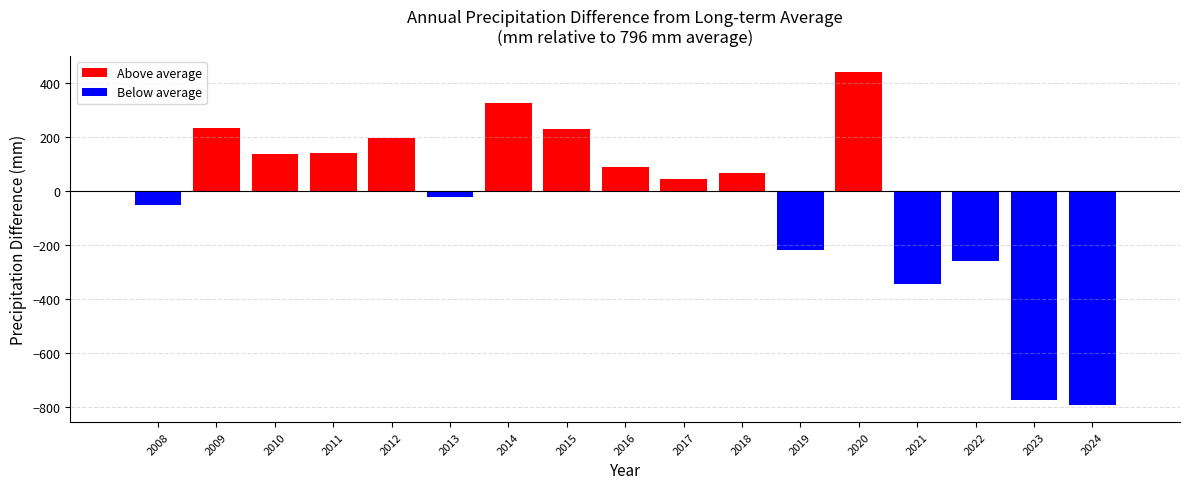

What is the difference between the maximum and minimum values?

1231.4